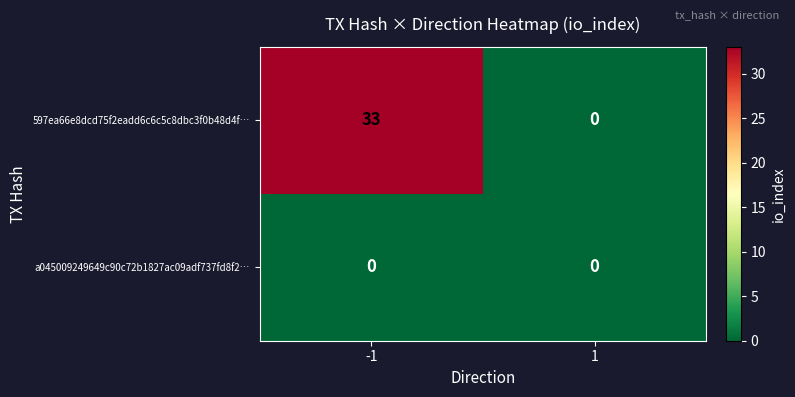

Which category has the highest value across all series?

-1